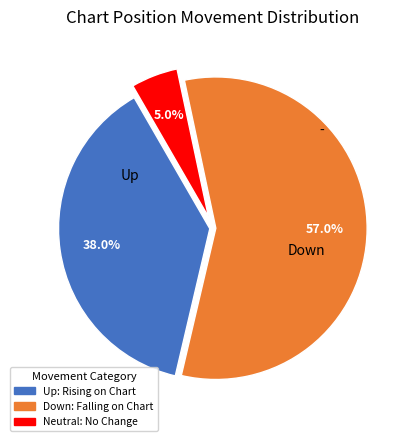

Is there a majority slice in this chart?

Yes